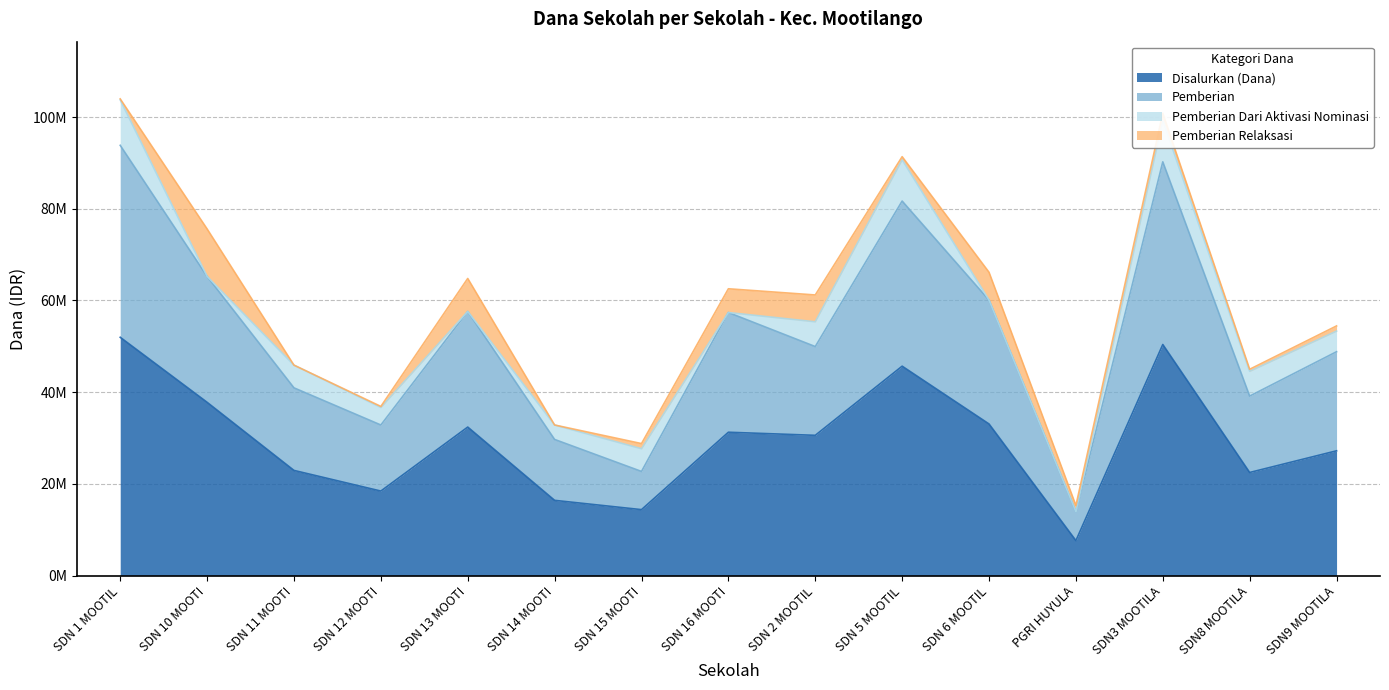

What are all the series names shown in the legend?

Disalurkan (Dana), Pemberian, Pemberian Dari Aktivasi Nominasi, Pemberian Relaksasi